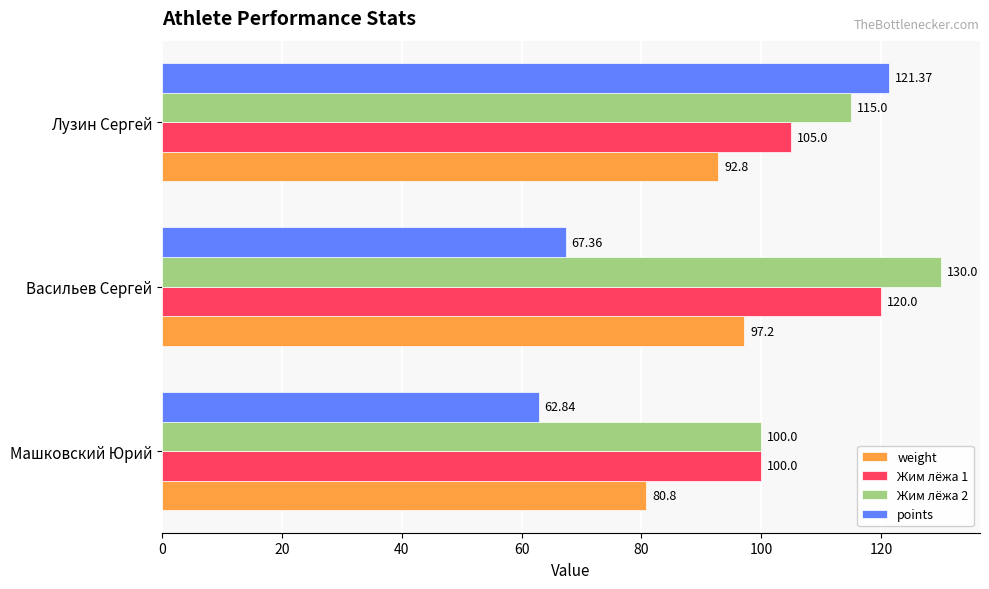

What are all the series names shown in the legend?

weight, Жим лёжа 1, Жим лёжа 2, points